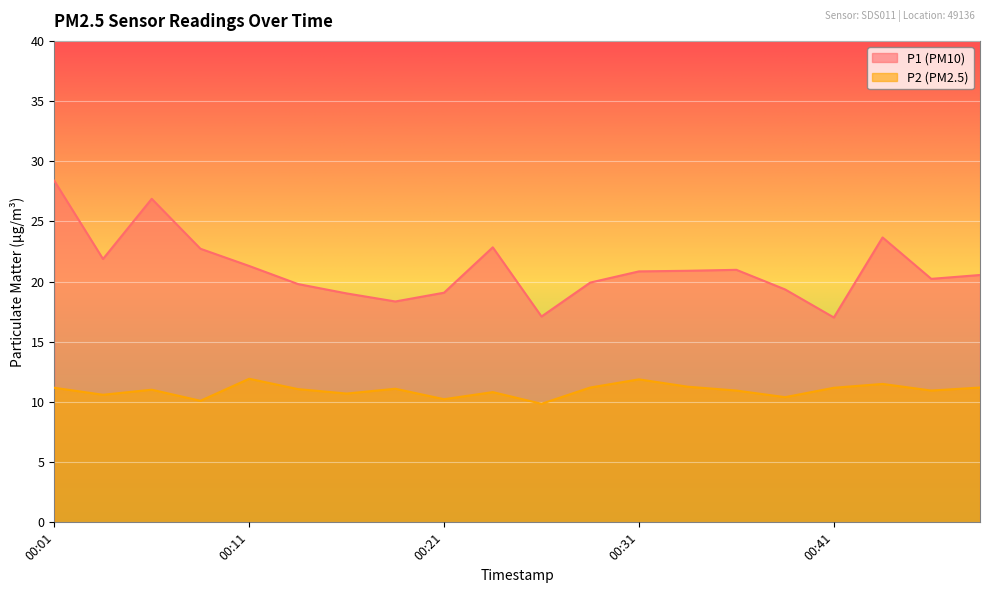

True or false: P2 and P1 cross at least once.

False